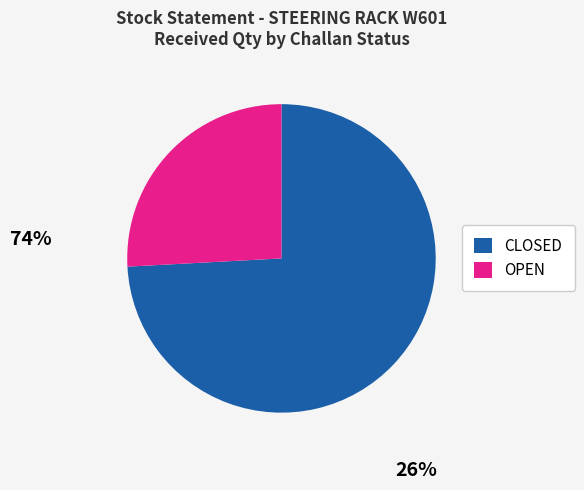

Is it true that OPEN is 26% of the pie?

True